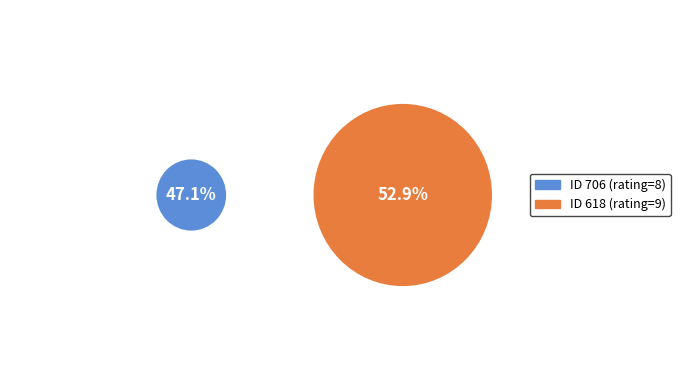

Between 618 and 706, which is larger?

618